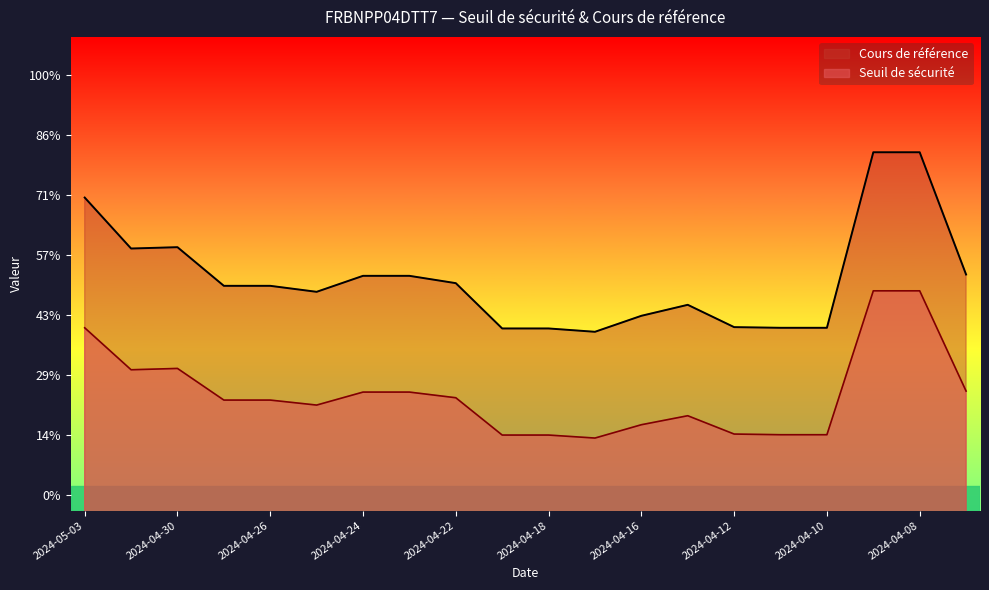

Reading left to right, extract all data points from this chart.

Seuil de sécurité: 2024-05-03=1.8	2024-05-02=1.7	2024-04-30=1.7	2024-04-29=1.6	2024-04-26=1.6	2024-04-25=1.6	2024-04-24=1.6	2024-04-23=1.6	2024-04-22=1.6	2024-04-19=1.5	2024-04-18=1.5	2024-04-17=1.5	2024-04-16=1.5	2024-04-15=1.5	2024-04-12=1.5	2024-04-11=1.5	2024-04-10=1.5	2024-04-09=1.9	2024-04-08=1.9	2024-04-05=1.6
Cours de référence: 2024-05-03=2.2	2024-05-02=2.0	2024-04-30=2.0	2024-04-29=1.9	2024-04-26=1.9	2024-04-25=1.9	2024-04-24=1.9	2024-04-23=1.9	2024-04-22=1.9	2024-04-19=1.8	2024-04-18=1.8	2024-04-17=1.8	2024-04-16=1.8	2024-04-15=1.9	2024-04-12=1.8	2024-04-11=1.8	2024-04-10=1.8	2024-04-09=2.3	2024-04-08=2.3	2024-04-05=1.9